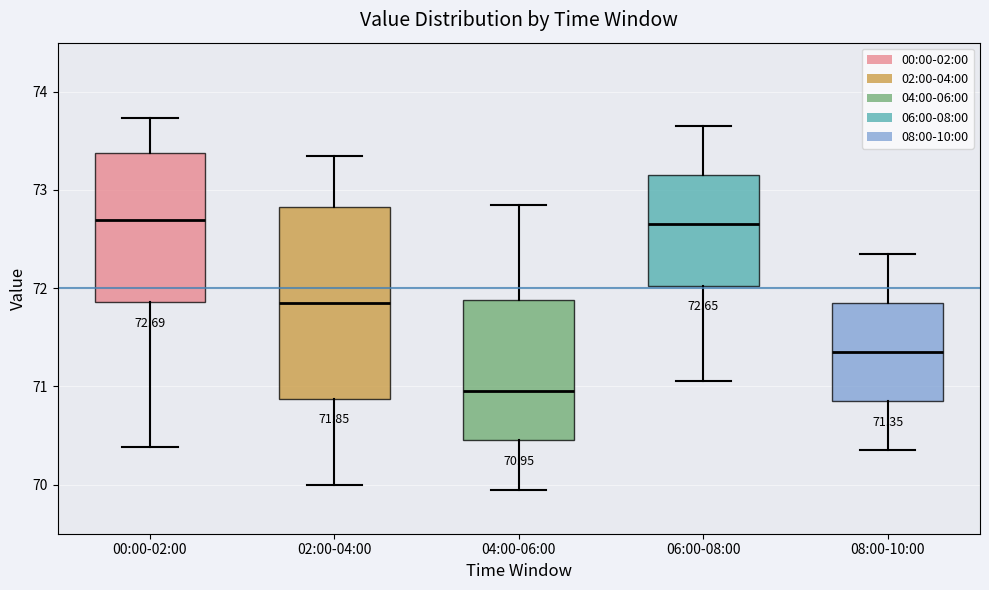

Comparing the boxes themselves (not the whiskers), which one is the tallest?

02:00-04:00